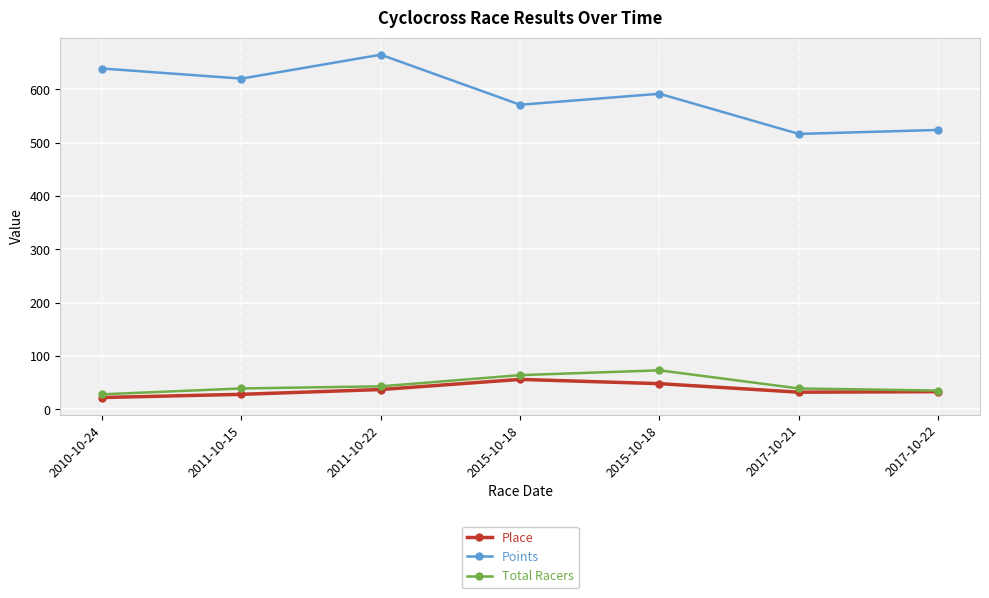

Is this an area chart (filled region under the line)?

No